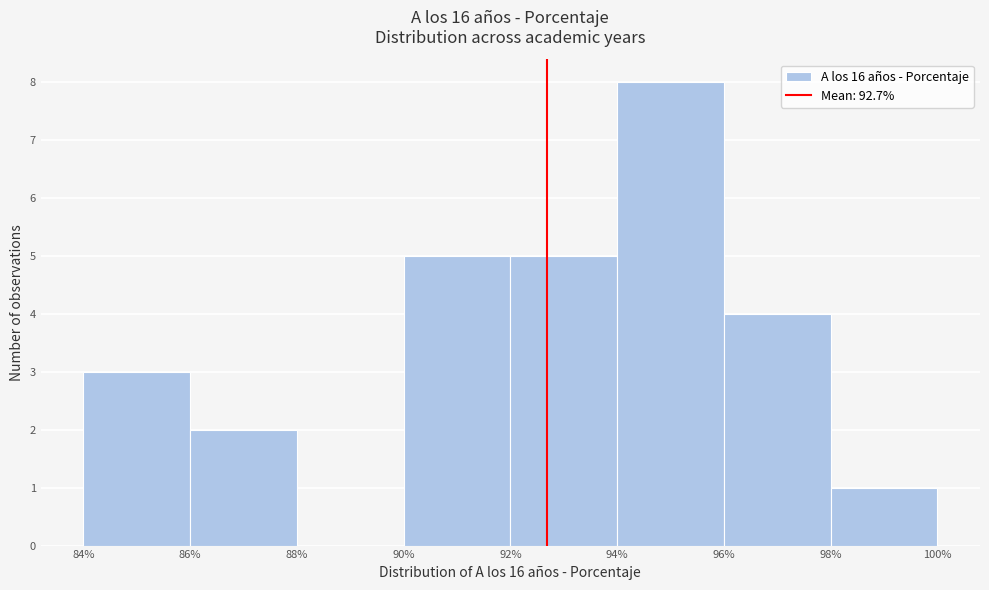

Reading left to right, list every bar in this chart as the range it spans on the x-axis followed by its height. The values are not printed on the chart, so give them approximately, as read against the axis.

84% to 86%: 3
86% to 88%: 2
88% to 90%: 0
90% to 92%: 5
92% to 94%: 5
94% to 96%: 8
96% to 98%: 4
98% to 100%: 1